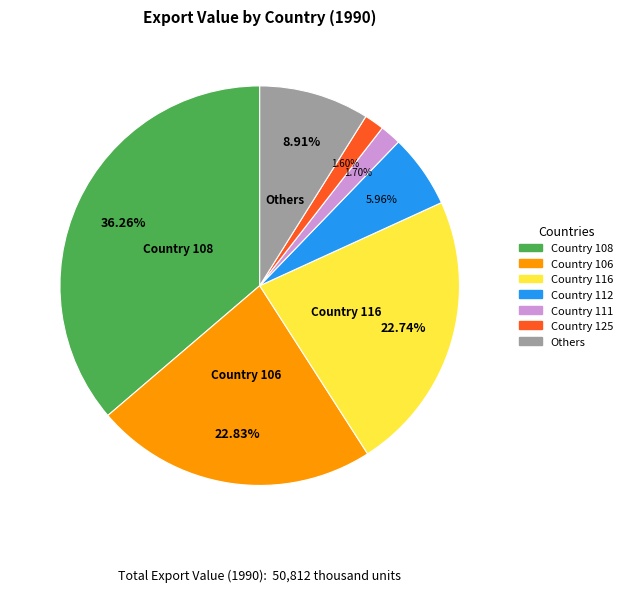

To the nearest percent, what is the difference between the largest and smallest slice percentages?

35%